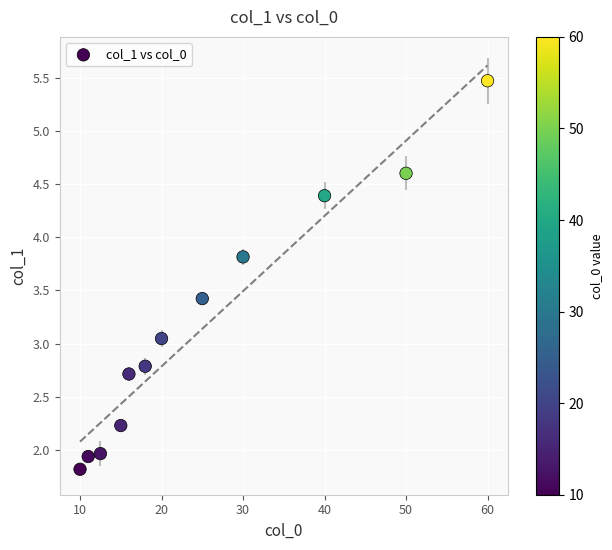

What is the range of X values (max minus min)?

50.0